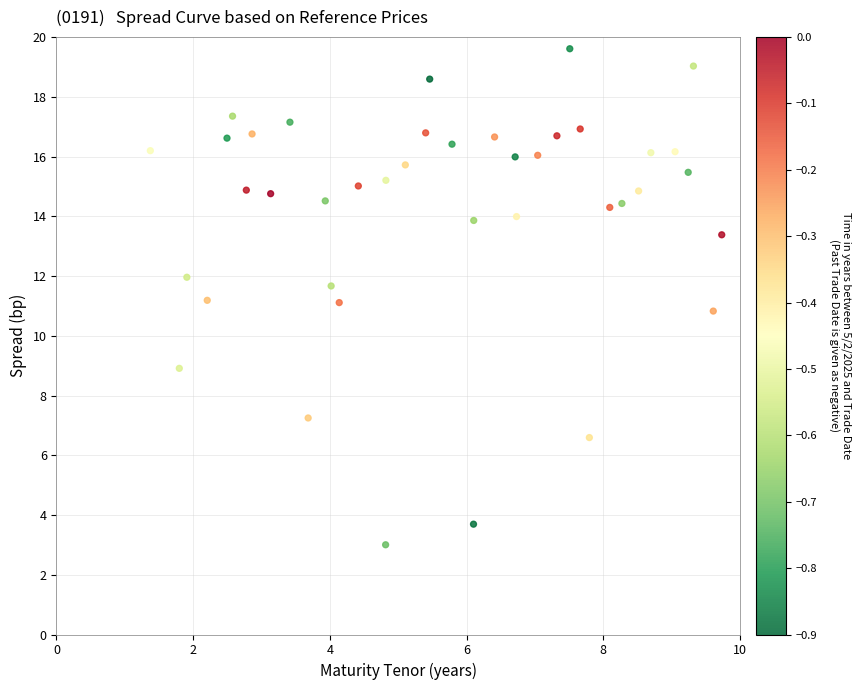

What is the range of X values (max minus min)?

8.4